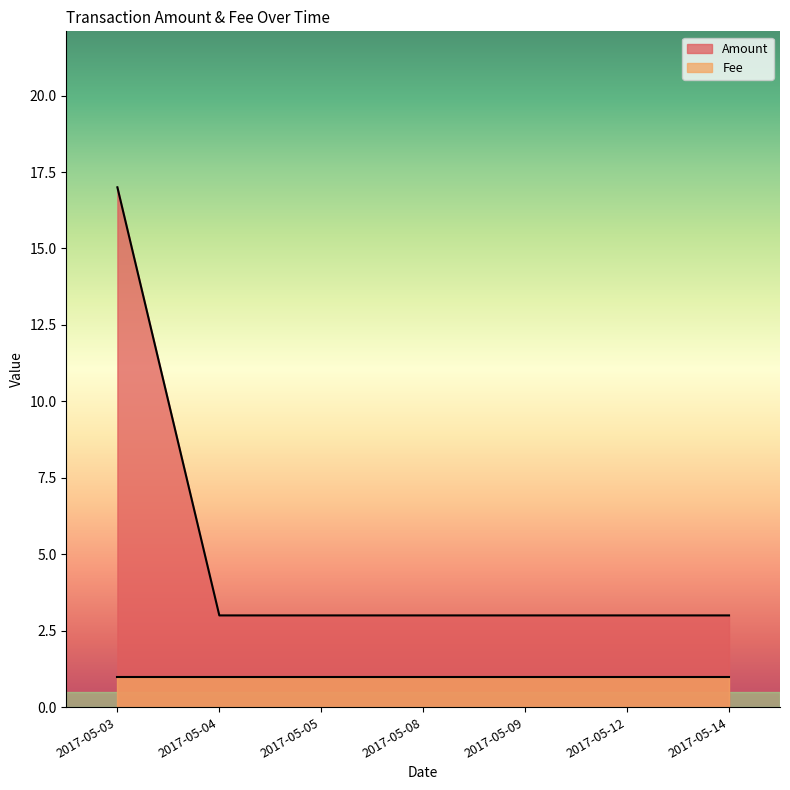

The chart shows a value of 1 at 2017-05-08. True or false?

False